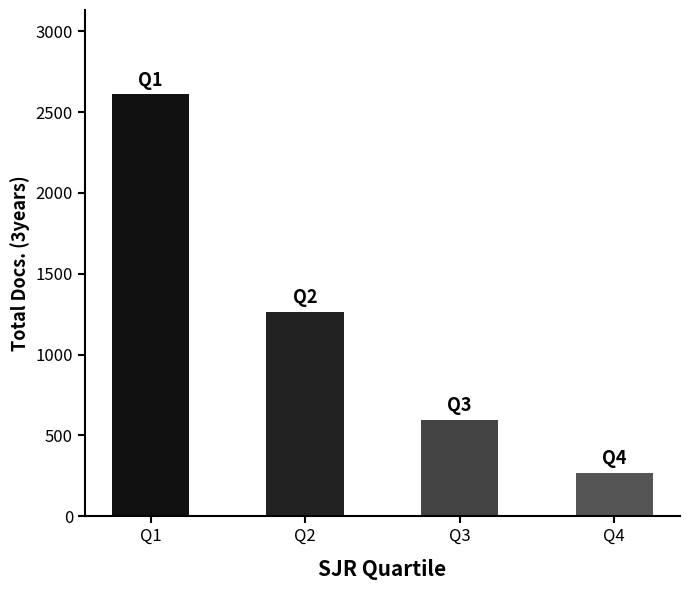

Reading left to right, extract all data points from this chart.

Q1=2609	Q2=1263	Q3=596	Q4=268